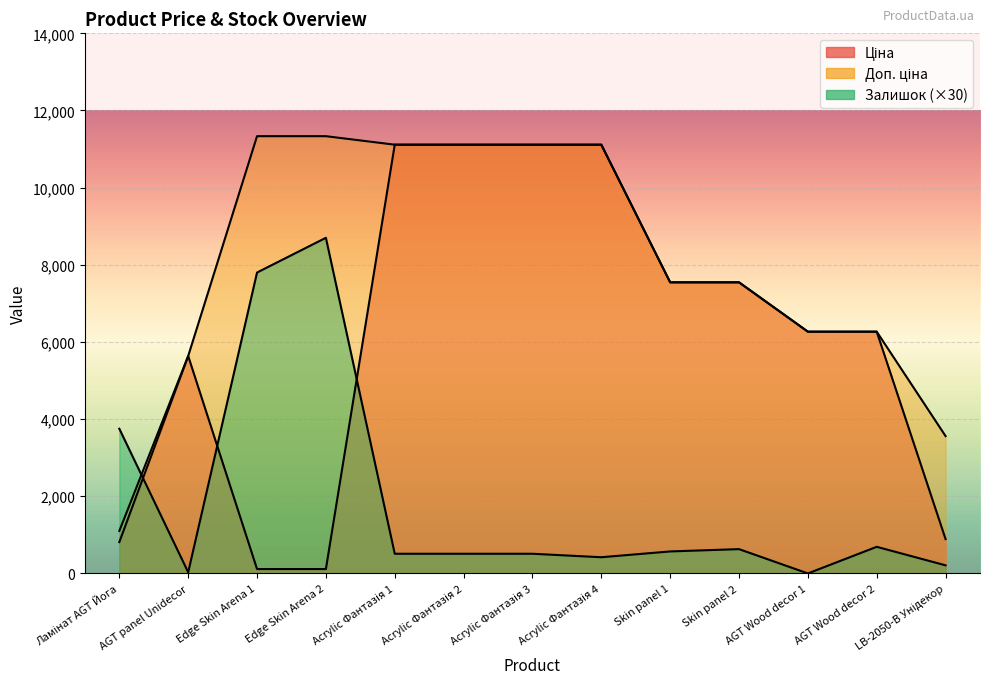

Where is Ціна nearest to the value 5613?

AGT panel Unidecor